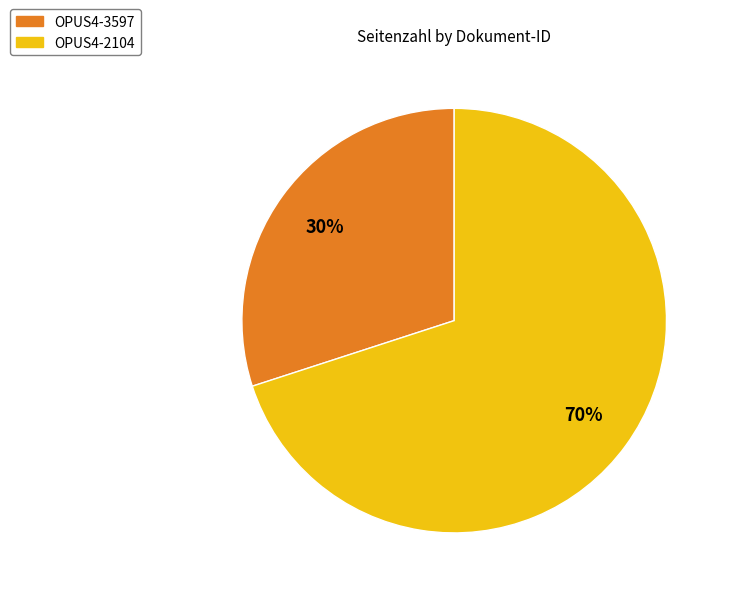

How many segments does this pie chart have?

2